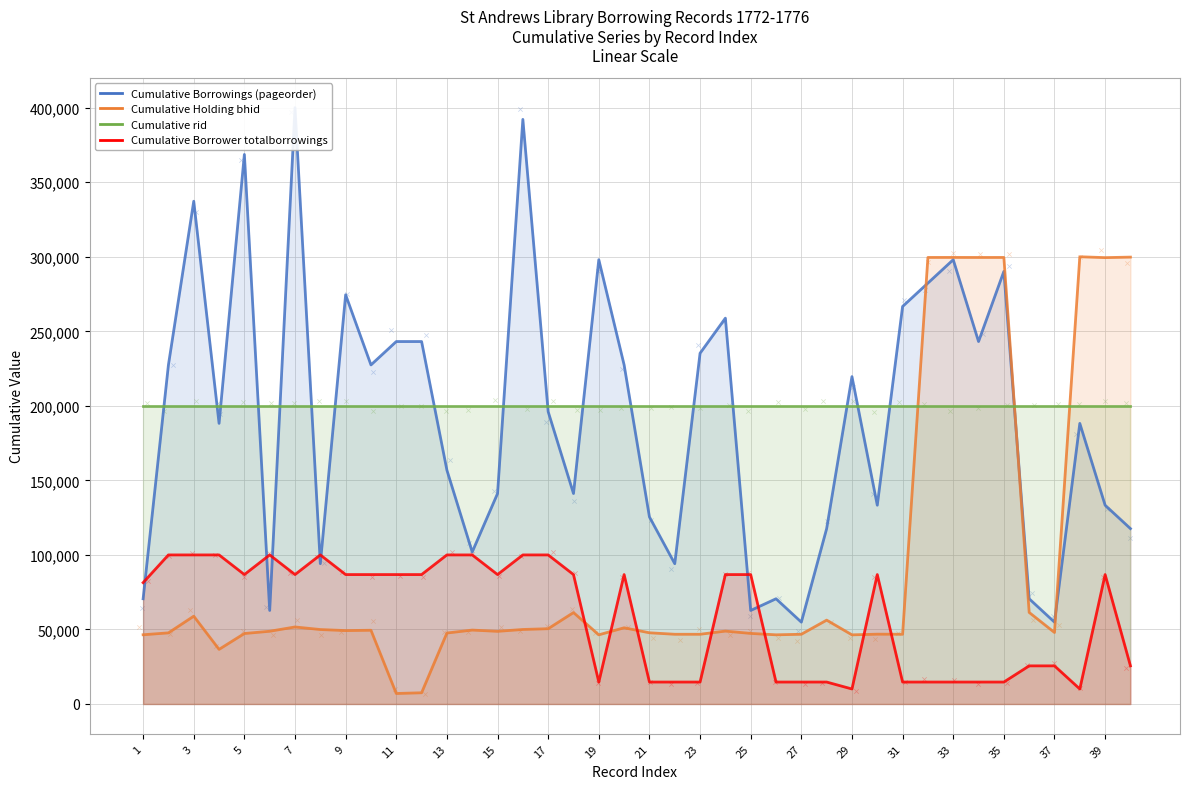

At which category is the sum across all series the highest?

33